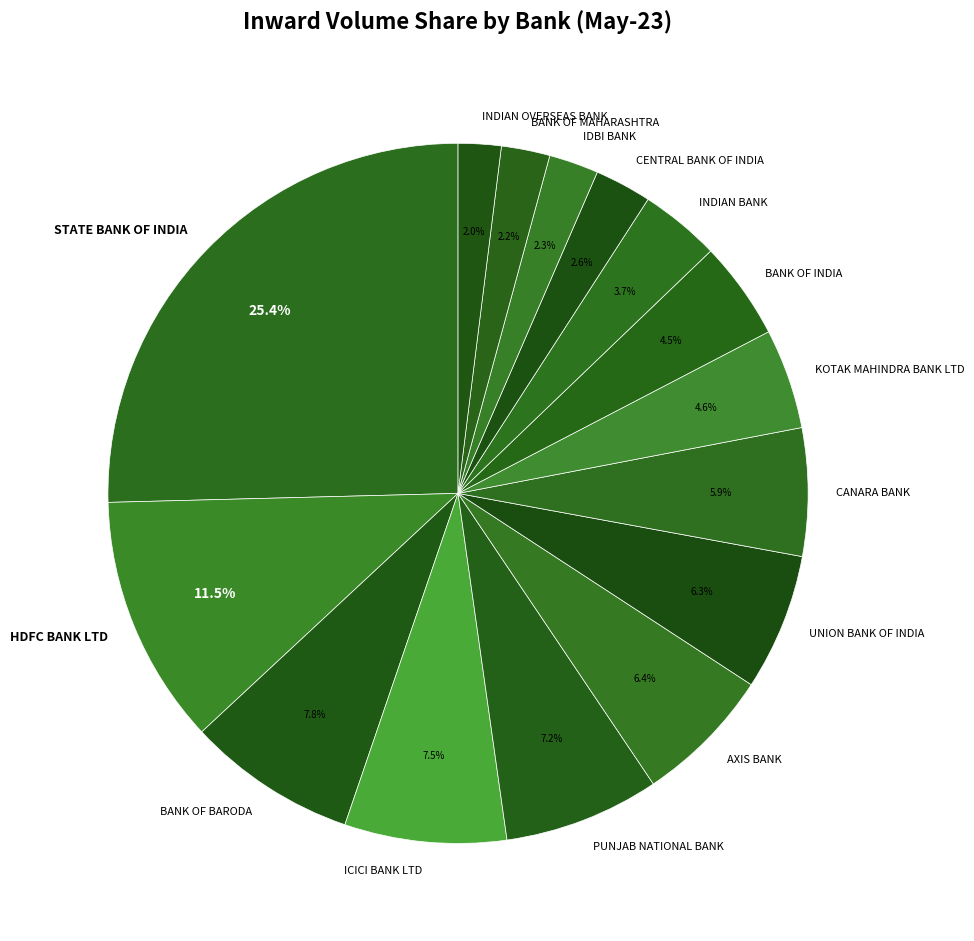

To the nearest percent, what is the average slice percentage?

7%